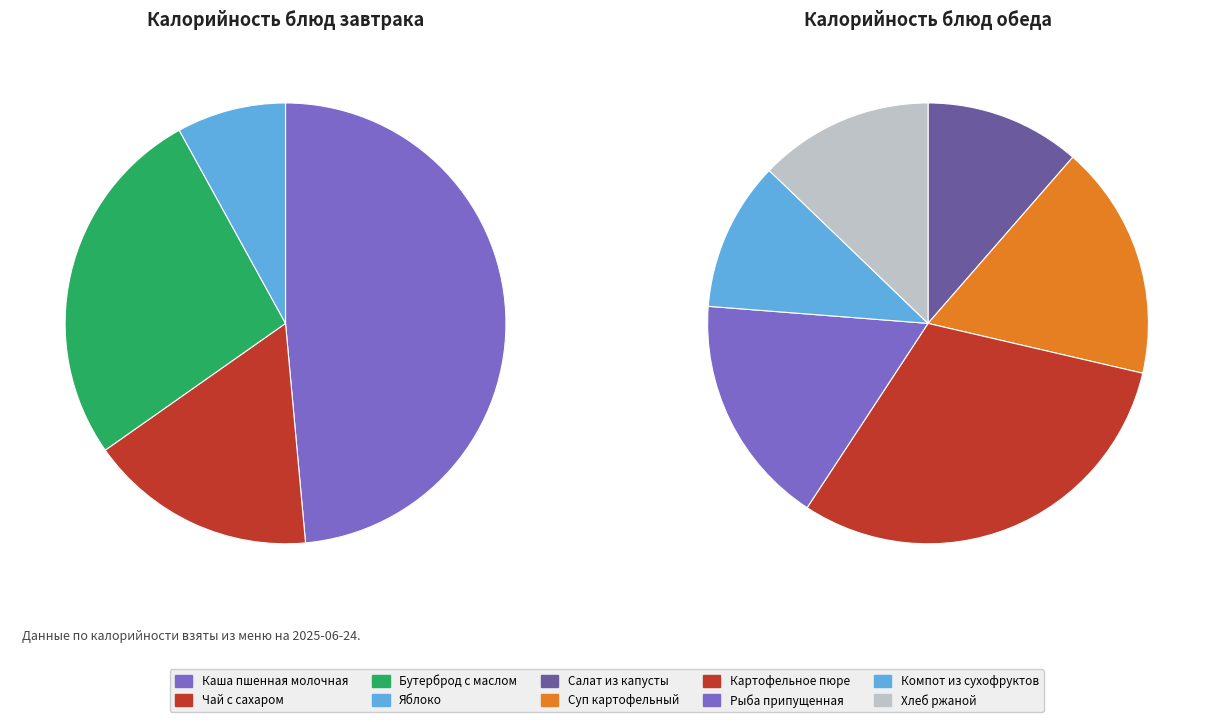

Count the number of slices in the pie.

10